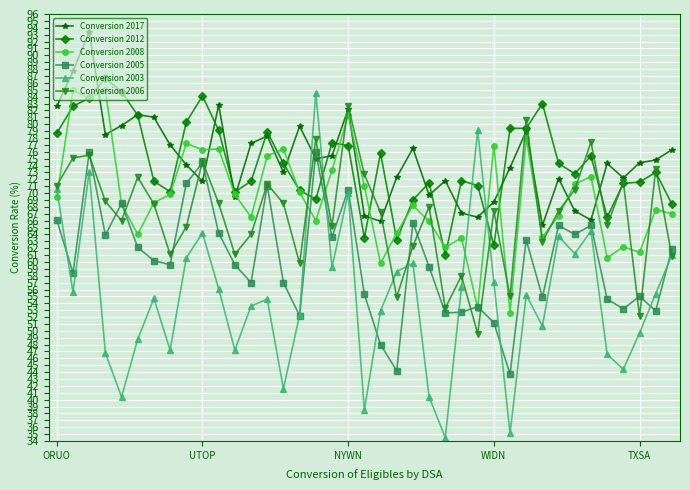

What is the greatest value displayed?

93.4